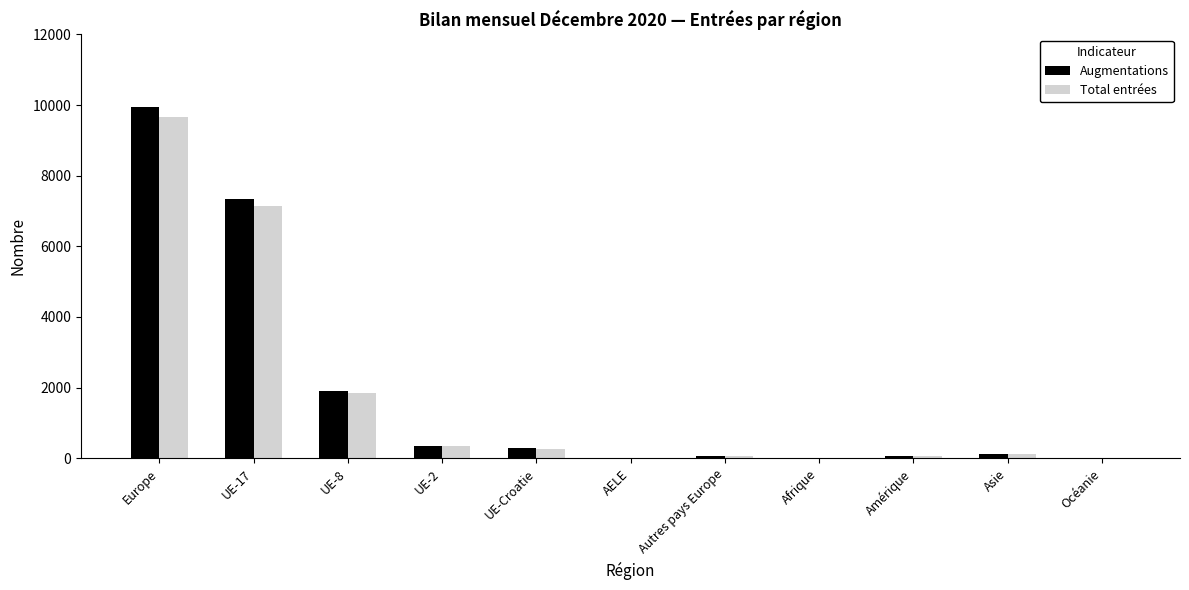

Which category has the highest value in the Total entrées series?

Europe